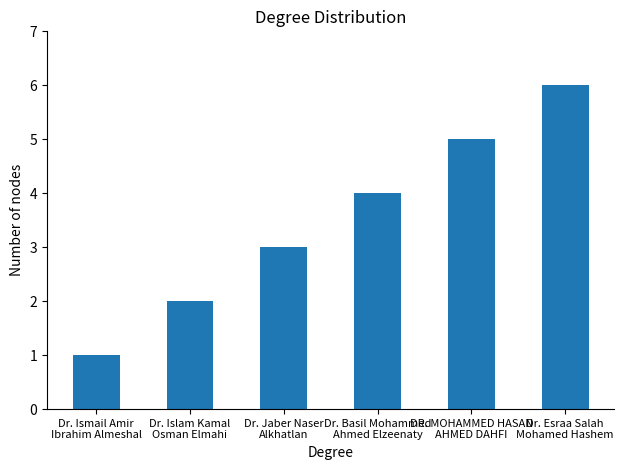

Count the number of data series in this chart.

1